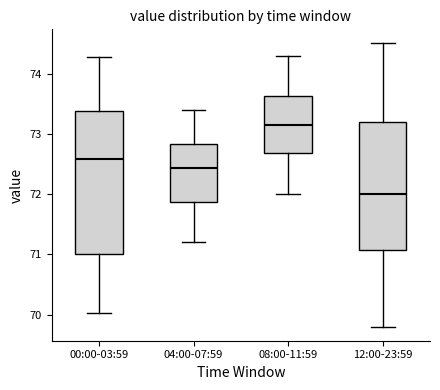

Comparing the boxes themselves (not the whiskers), which one is the tallest?

00:00-03:59